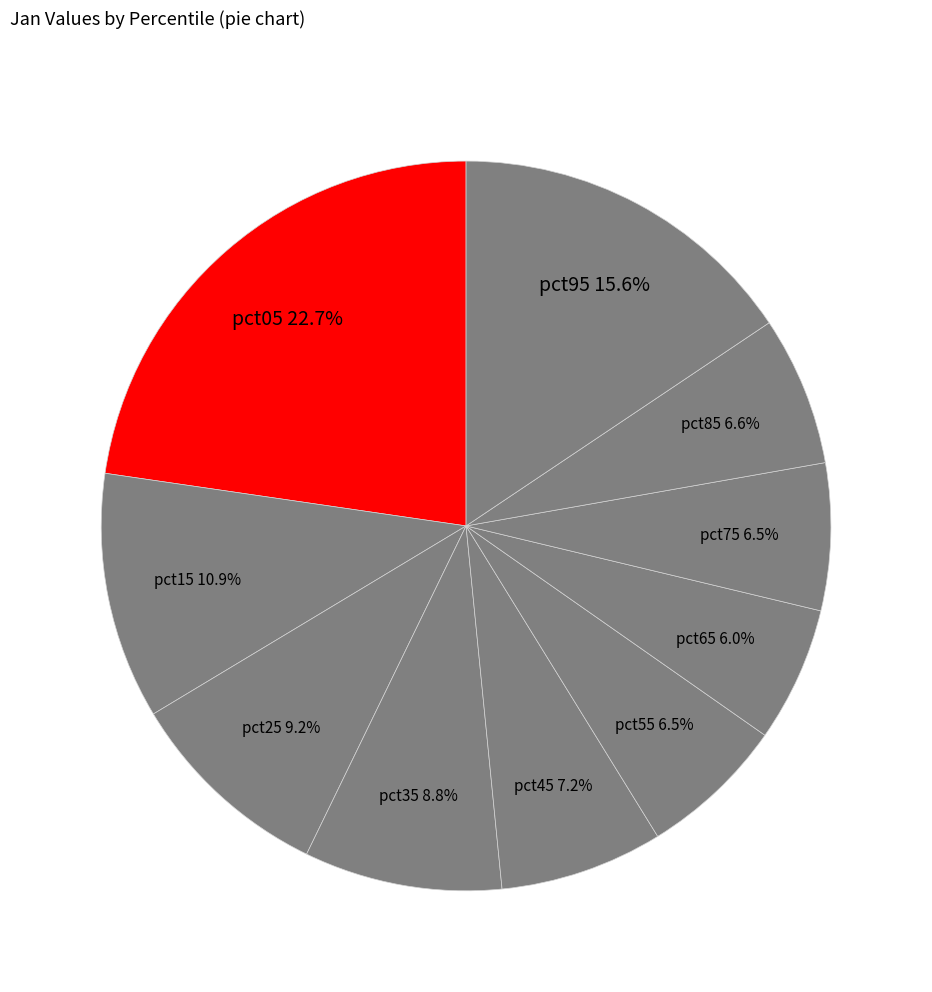

To the nearest percent, what percentage of the pie is pct65?

6%